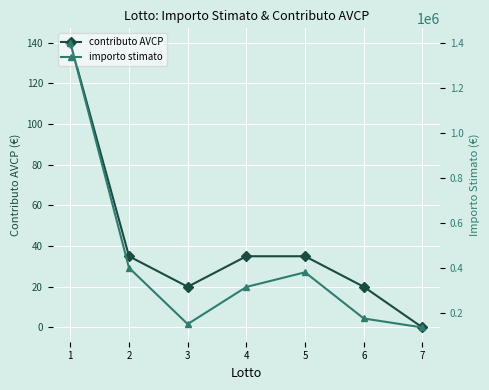

What is the sum of all contributo AVCP values?

285